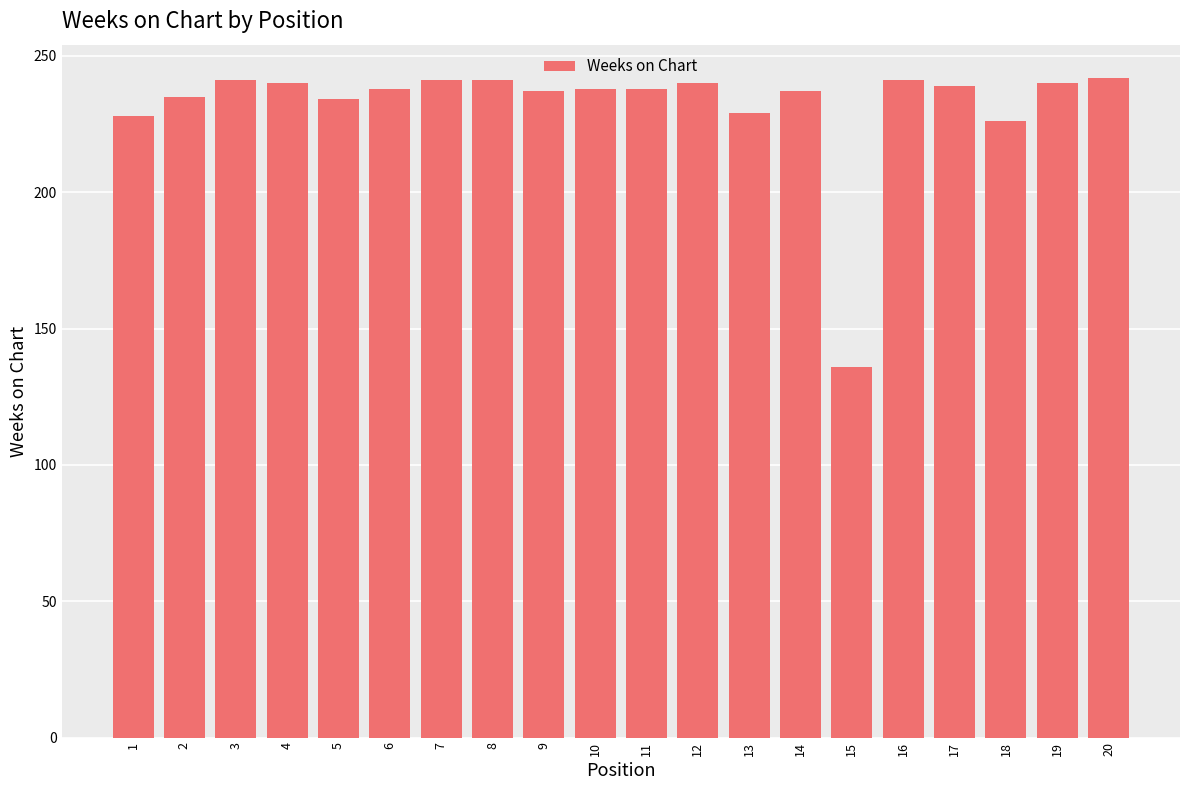

Between 1 and 20, which is larger?

20